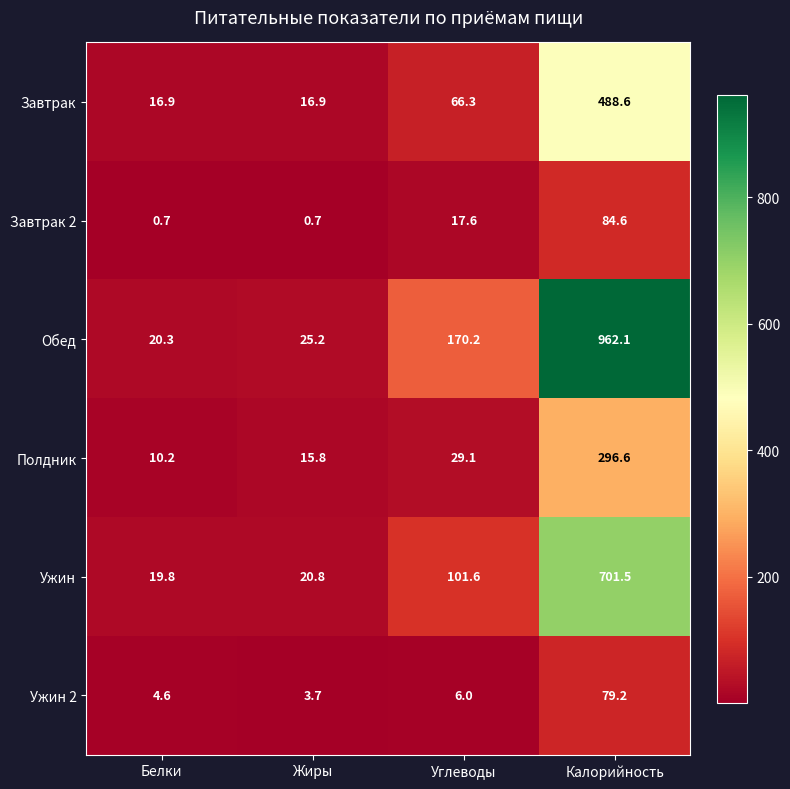

Reading right to left, extract all data points from this chart.

Завтрак: Калорийность=488.6	Углеводы=66.3	Жиры=16.9	Белки=16.9
Завтрак 2: Калорийность=84.6	Углеводы=17.6	Жиры=0.7	Белки=0.7
Обед: Калорийность=962.1	Углеводы=170.2	Жиры=25.2	Белки=20.3
Полдник: Калорийность=296.6	Углеводы=29.1	Жиры=15.8	Белки=10.2
Ужин: Калорийность=701.5	Углеводы=101.6	Жиры=20.8	Белки=19.8
Ужин 2: Калорийность=79.2	Углеводы=6.0	Жиры=3.7	Белки=4.6